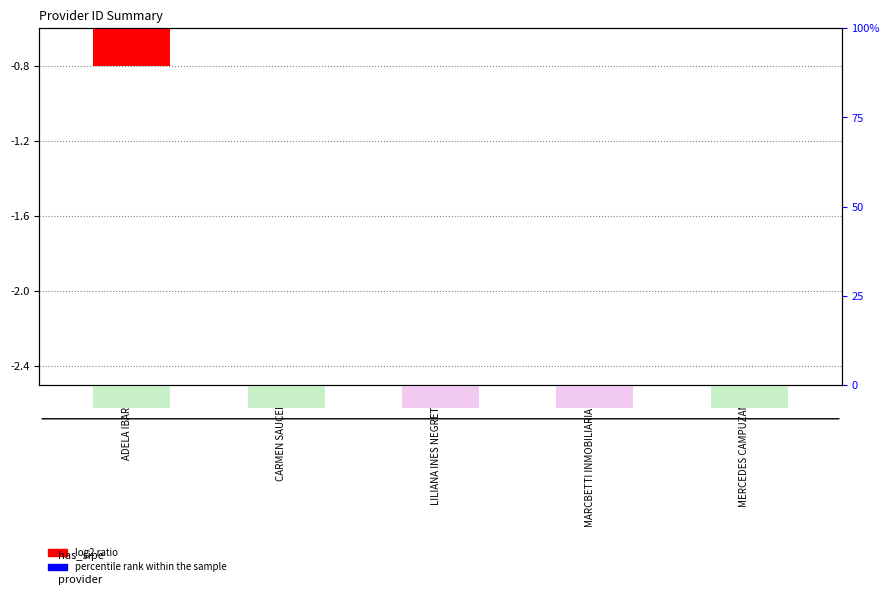

The percentile rank within the sample series shows -0.0 at CARMEN SAUCEDO. True or false?

True